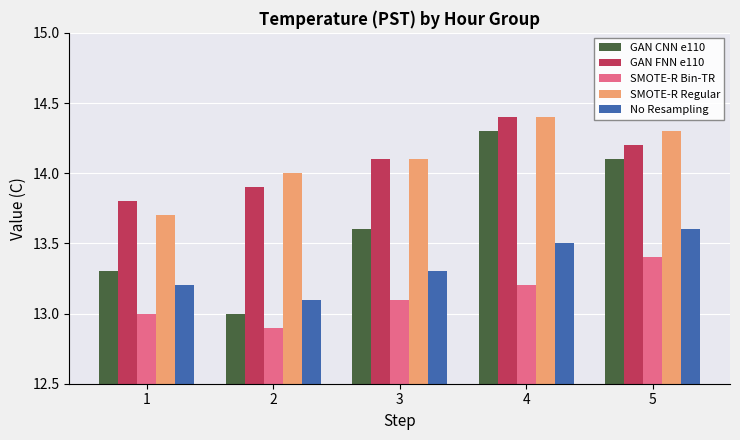

At 1, list the series in order from smallest to largest.

SMOTE-R Bin-TR, No Resampling, GAN CNN e110, SMOTE-R Regular, GAN FNN e110